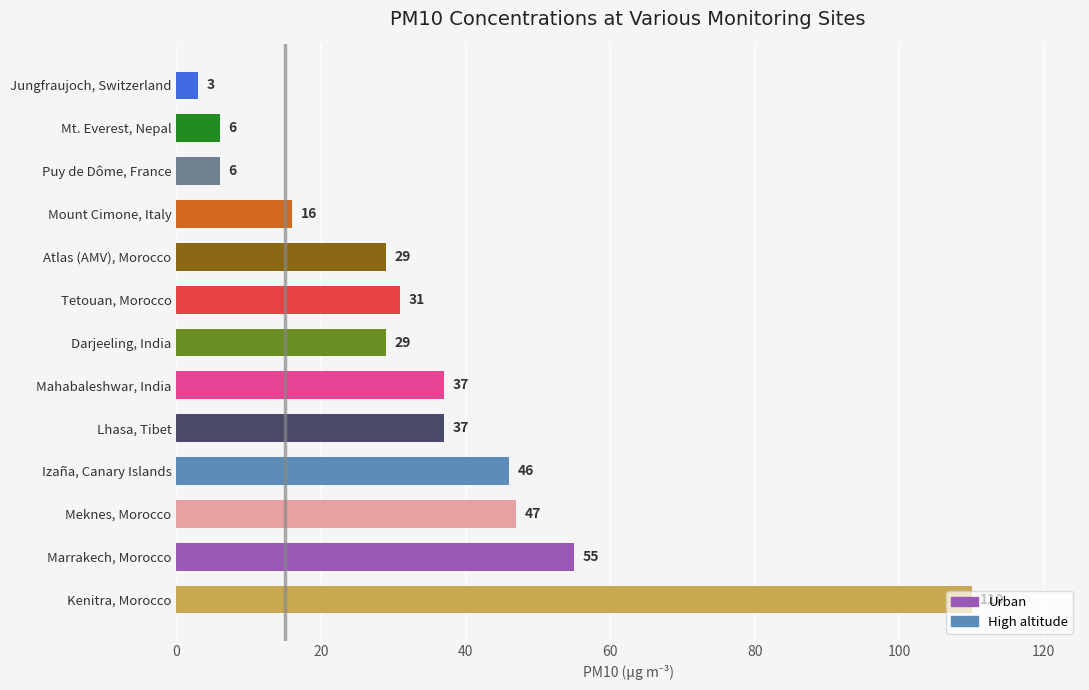

Is it true that the value at Atlas (AMV), Morocco is 29?

True